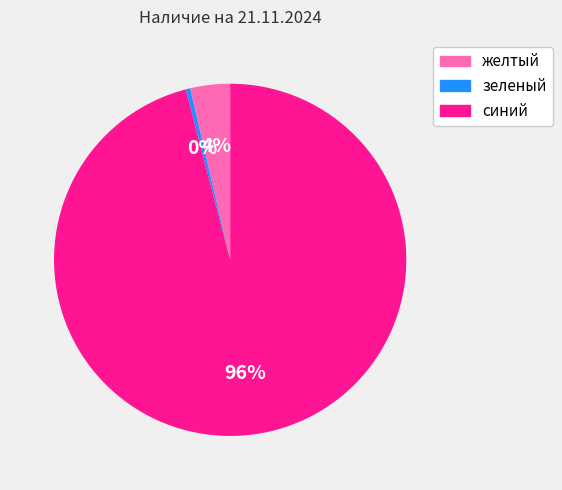

Rank the categories by value from lowest to highest.

зеленый, желтый, синий